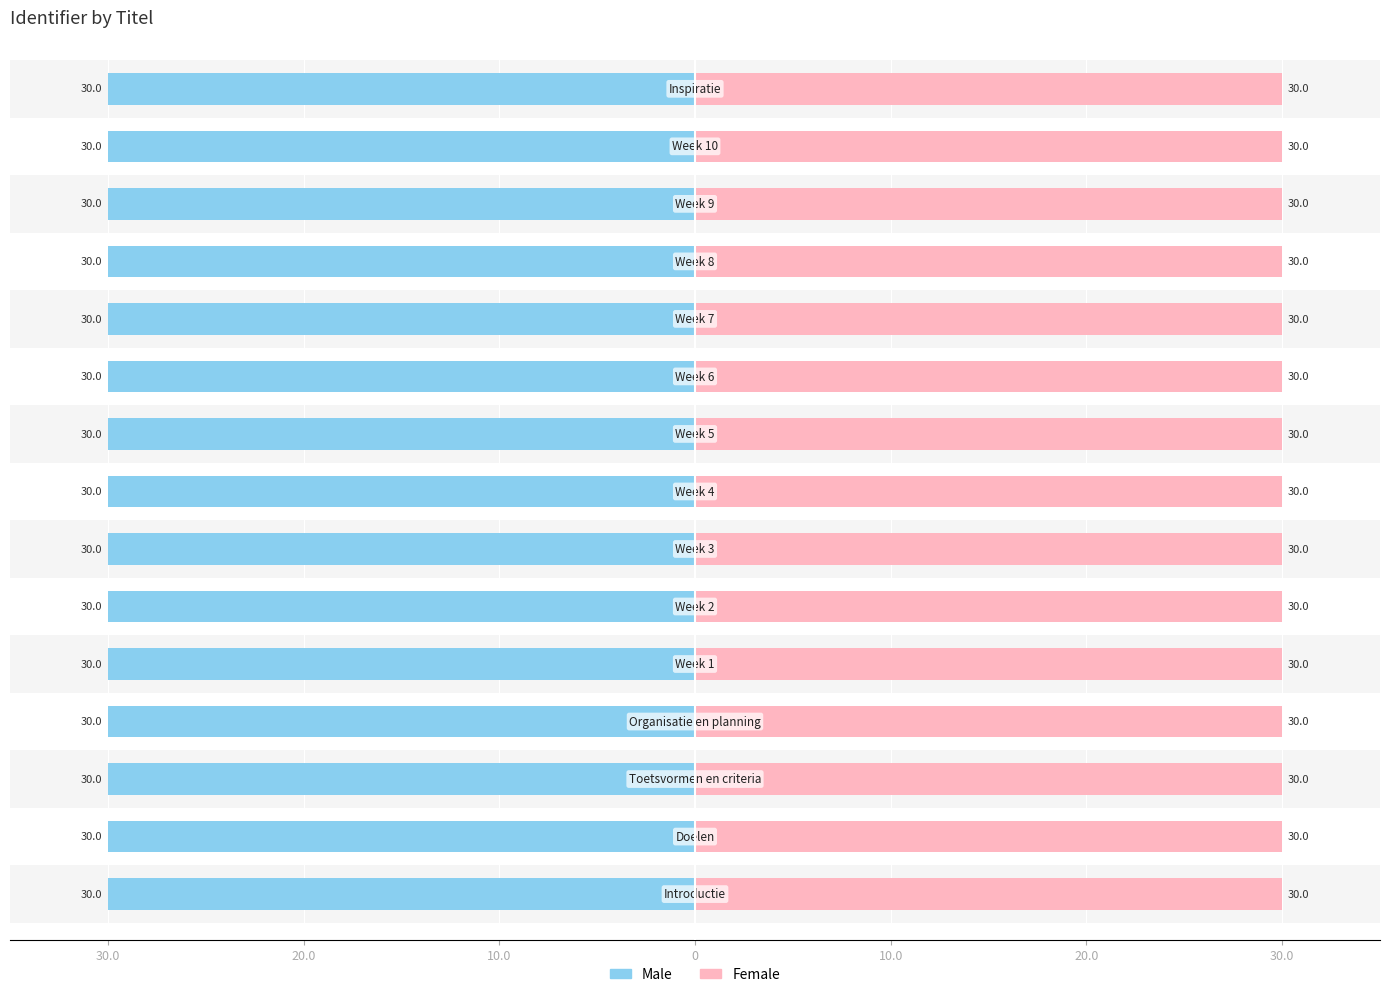

How many bars are there in each group?

2